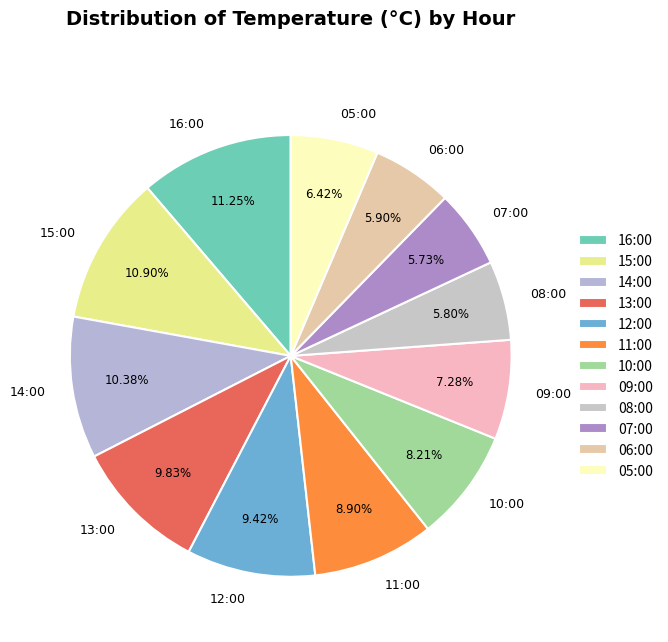

True or false: 14:00 accounts for 10% of the total.

True